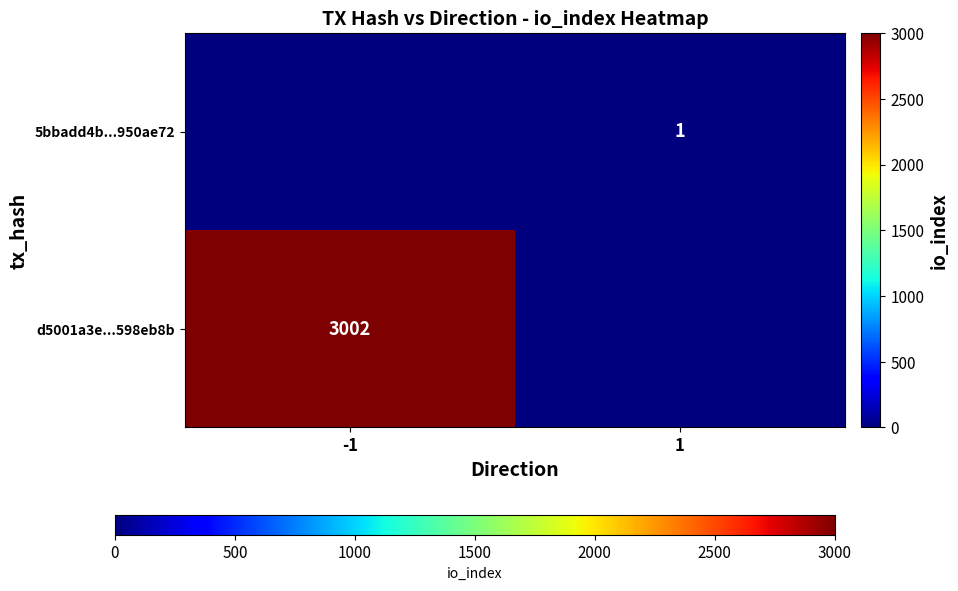

Is the value of 5bbadd4b...950ae72 at 1 greater than the value of d5001a3e...598eb8b at -1?

No